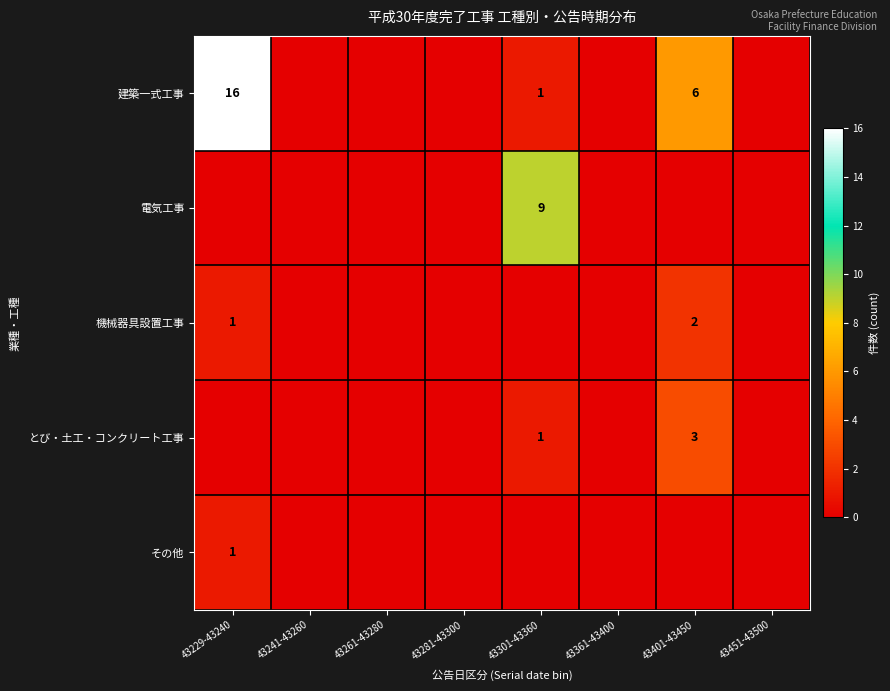

Is it true that とび・土工・コンクリート工事 equals 2 at 43301-43360?

False